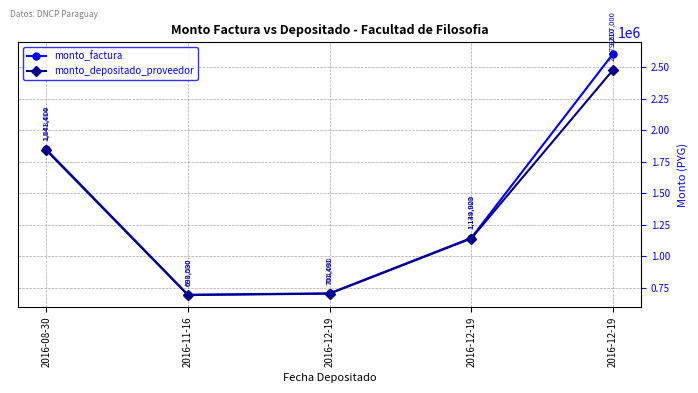

How many data points does each series have?

5